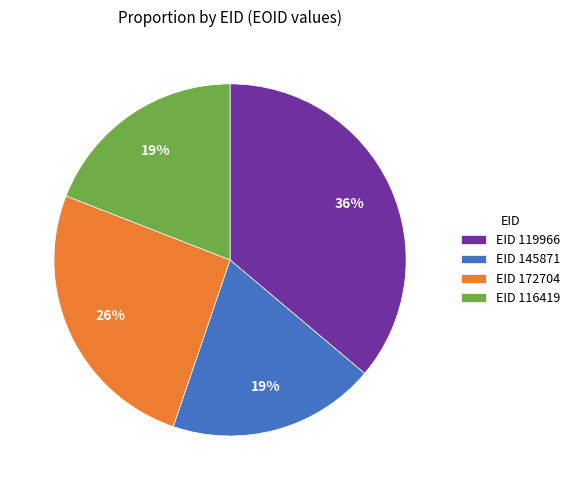

True or false: EID 172704 accounts for 26% of the total.

True